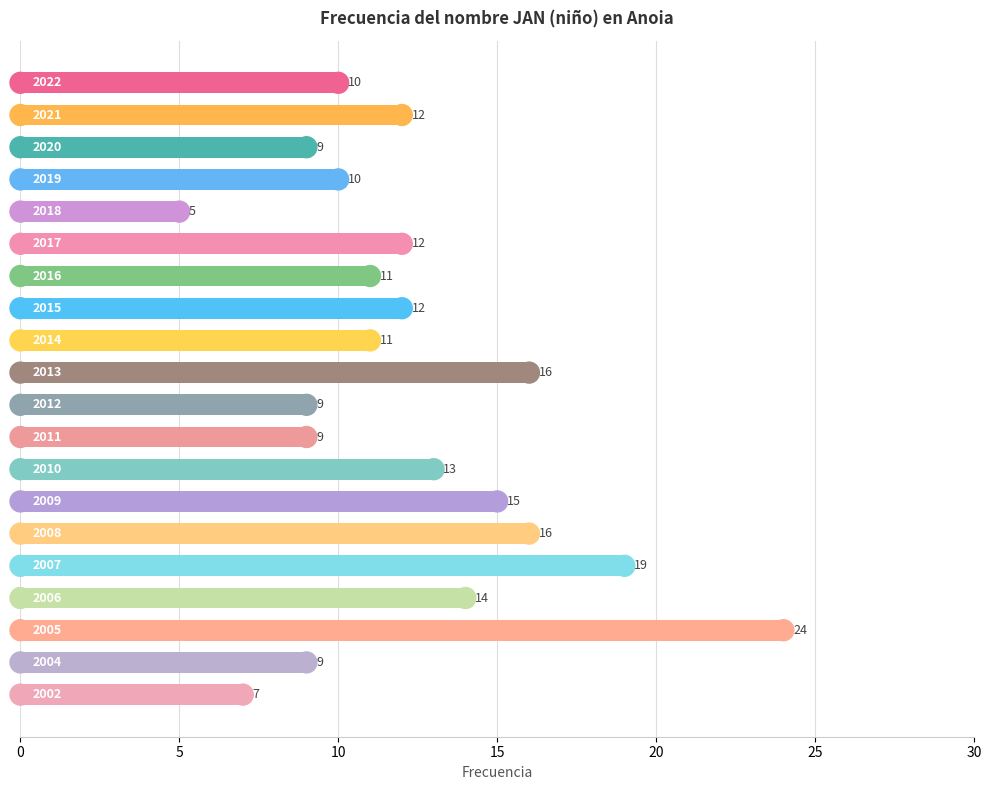

What is the maximum value shown in the chart?

24